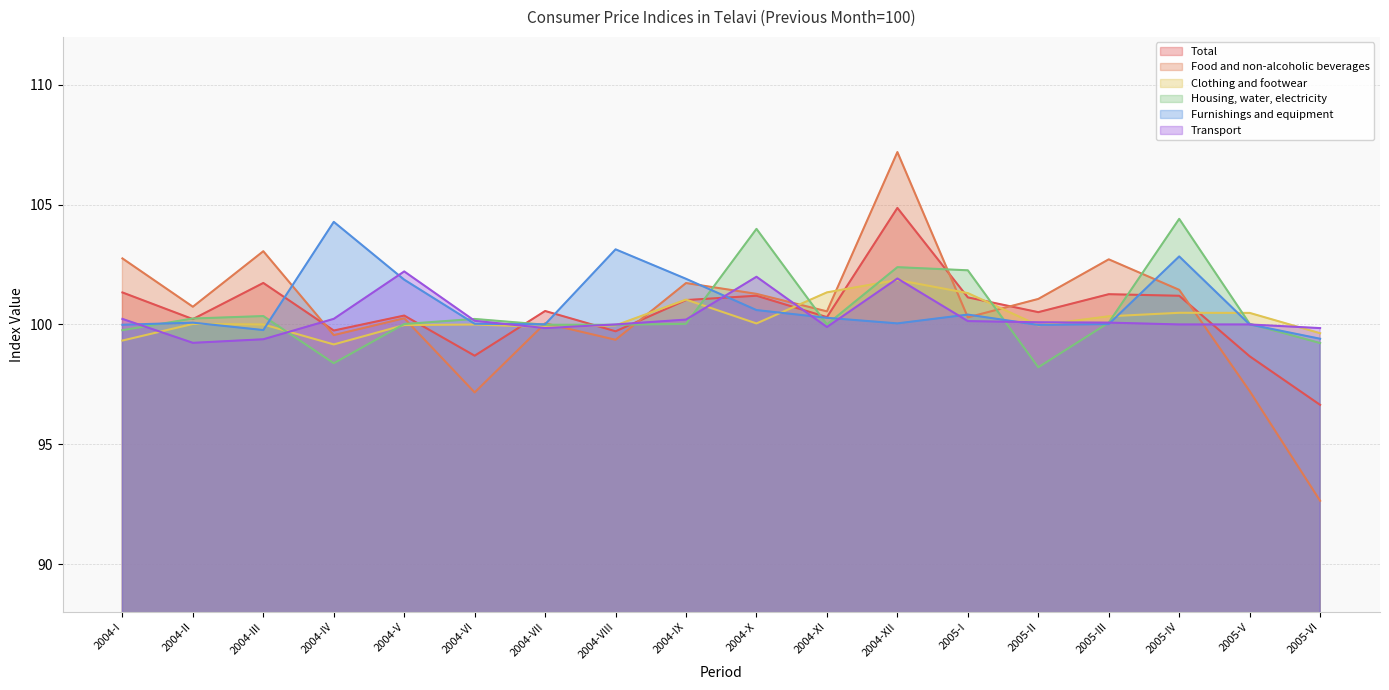

Which label corresponds to the largest value in the chart?

2004-XII